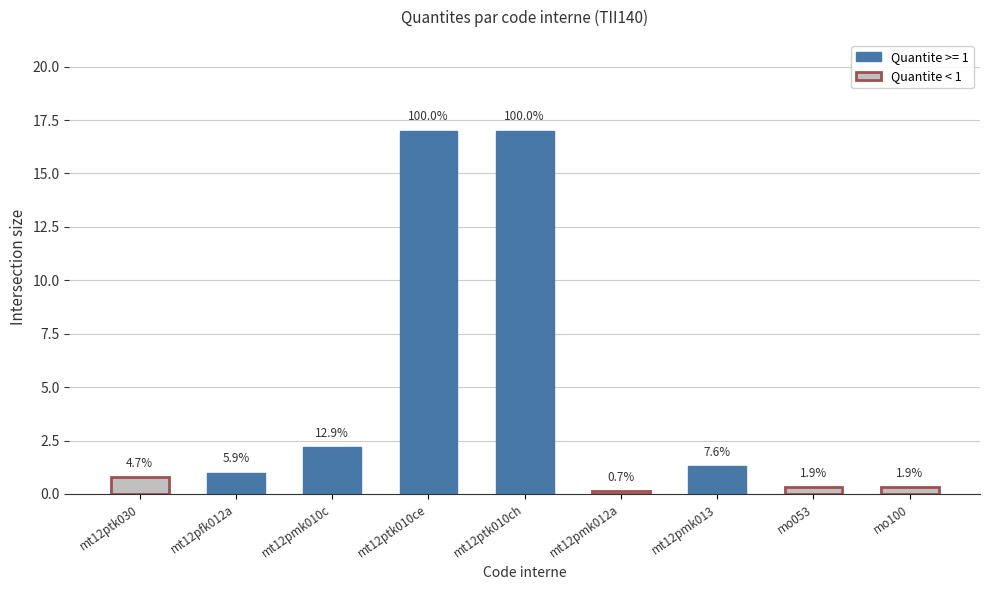

Reading right to left, what are all the values shown in this chart?

0.3	0.3	1.3	0.1	17.0	17.0	2.2	1.0	0.8